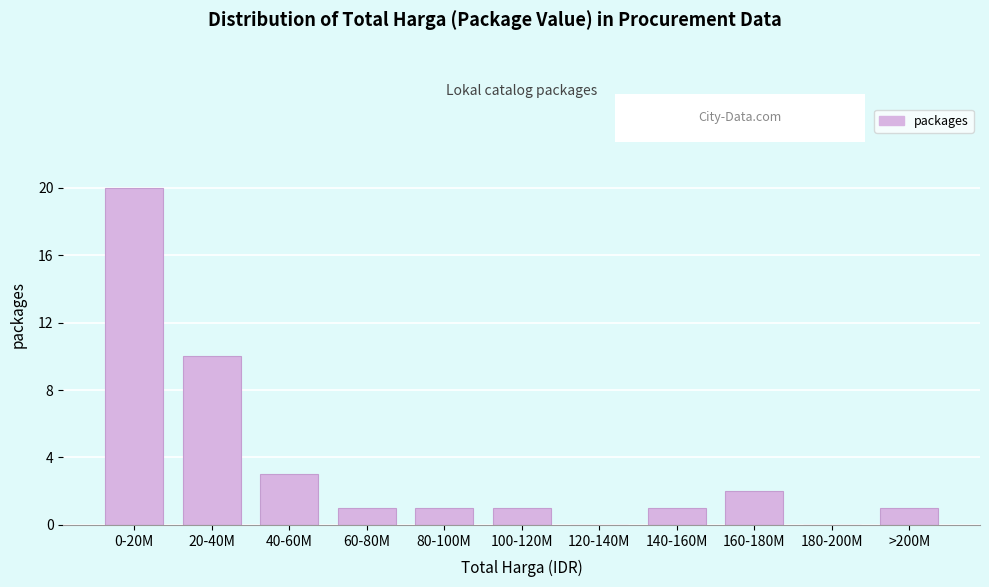

Reading left to right, list all the values displayed in this chart.

0-20M=20	20-40M=10	40-60M=3	60-80M=1	80-100M=1	100-120M=1	120-140M=0	140-160M=1	160-180M=2	180-200M=0	>200M=1